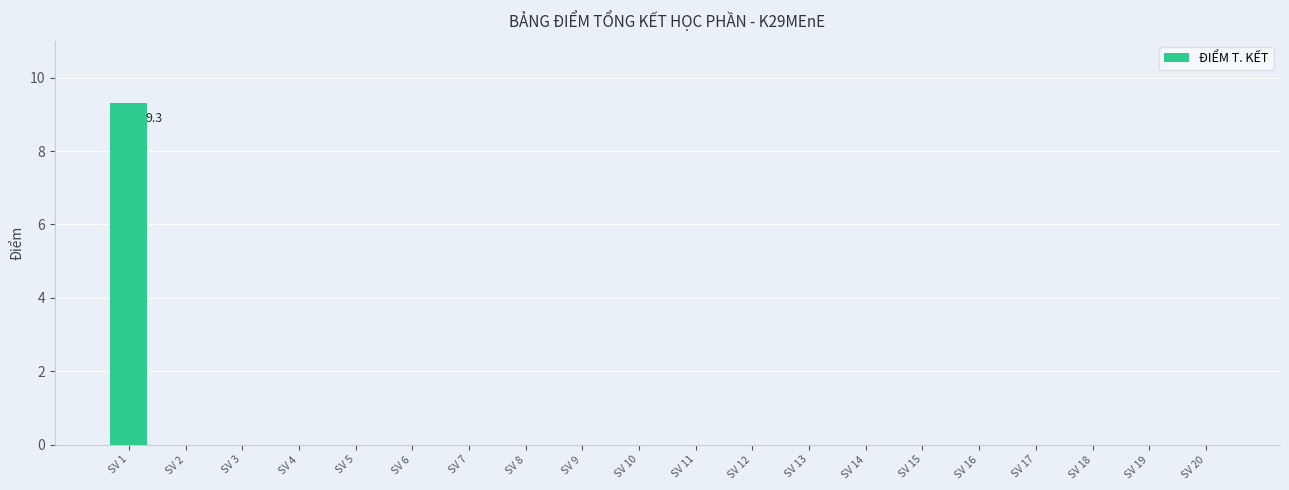

How many data points does each series have?

20